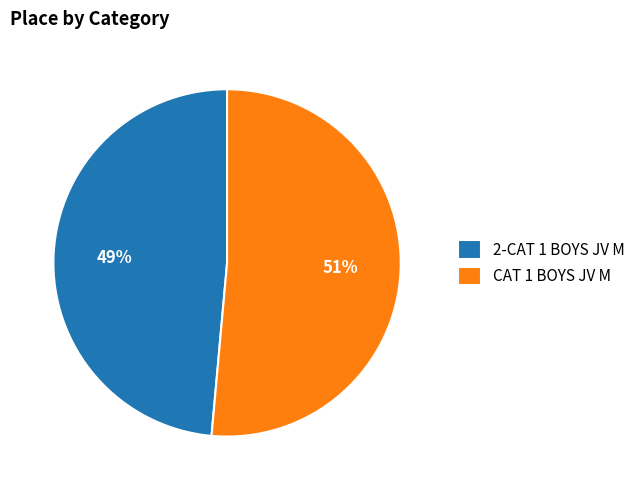

Is the sum of CAT 1 BOYS JV M and 2-CAT 1 BOYS JV M greater than half?

Yes